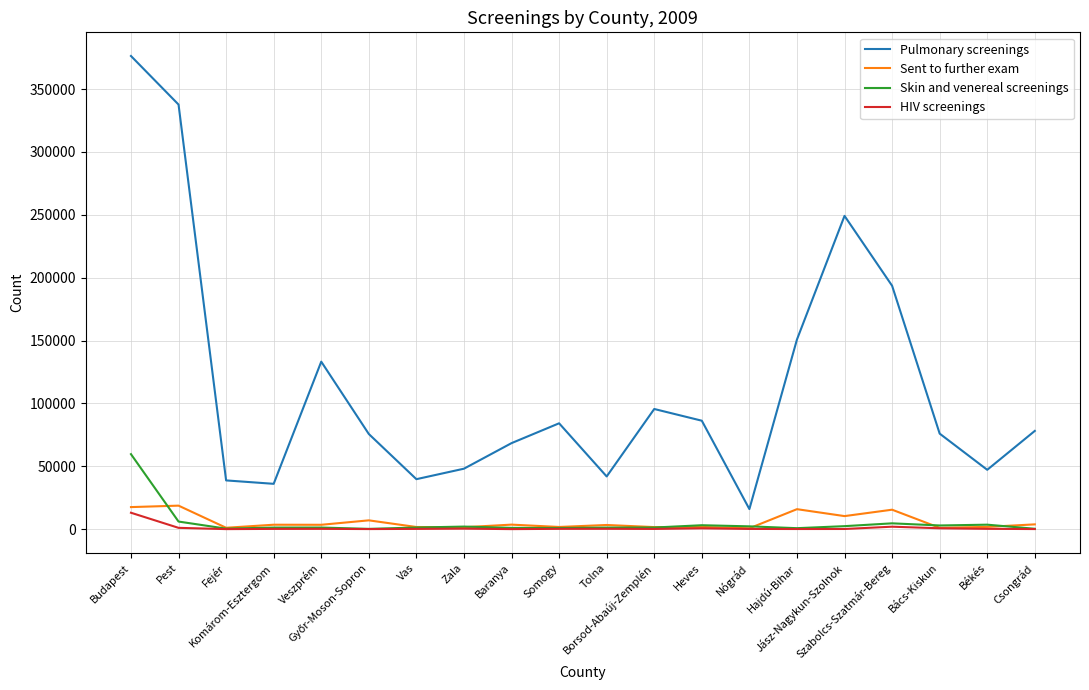

What is the difference between the maximum and minimum values in the Pulmonary screenings series?

360314